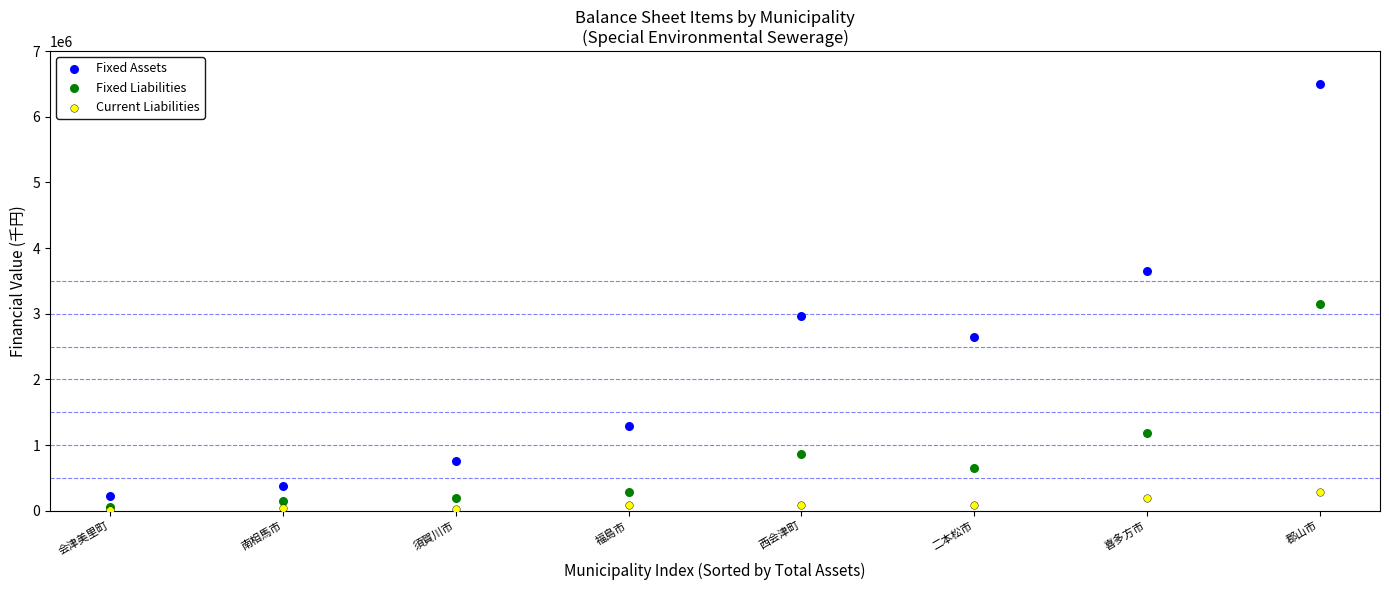

In the Fixed Liabilities series, what Y value is closest to 1603116?

1176542